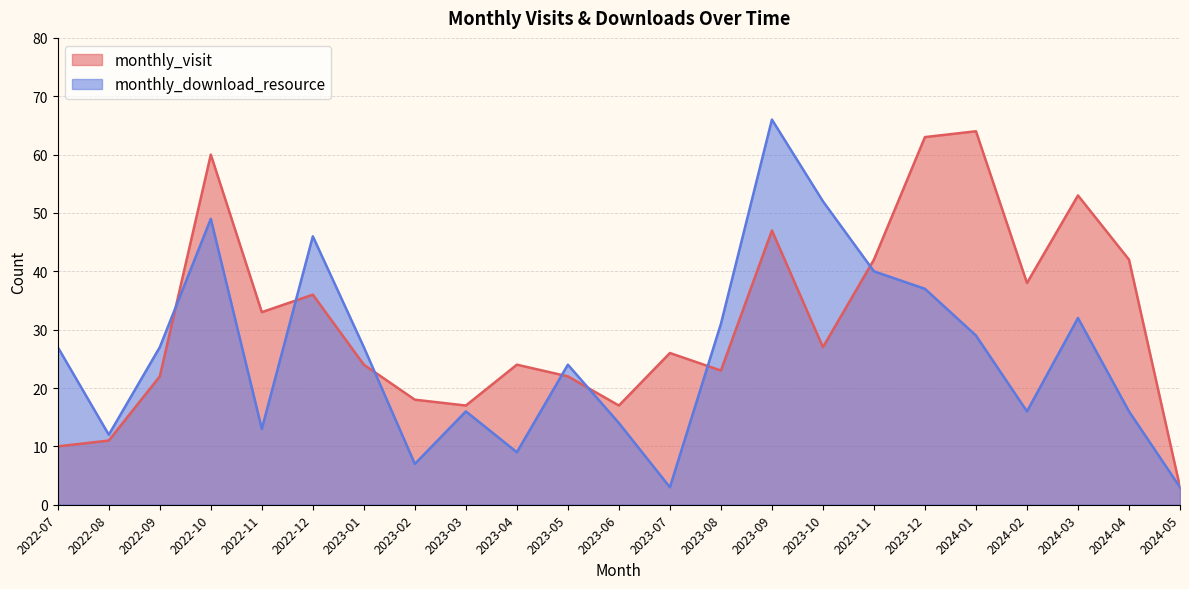

The monthly_visit series shows 11 at 2022-08. True or false?

True